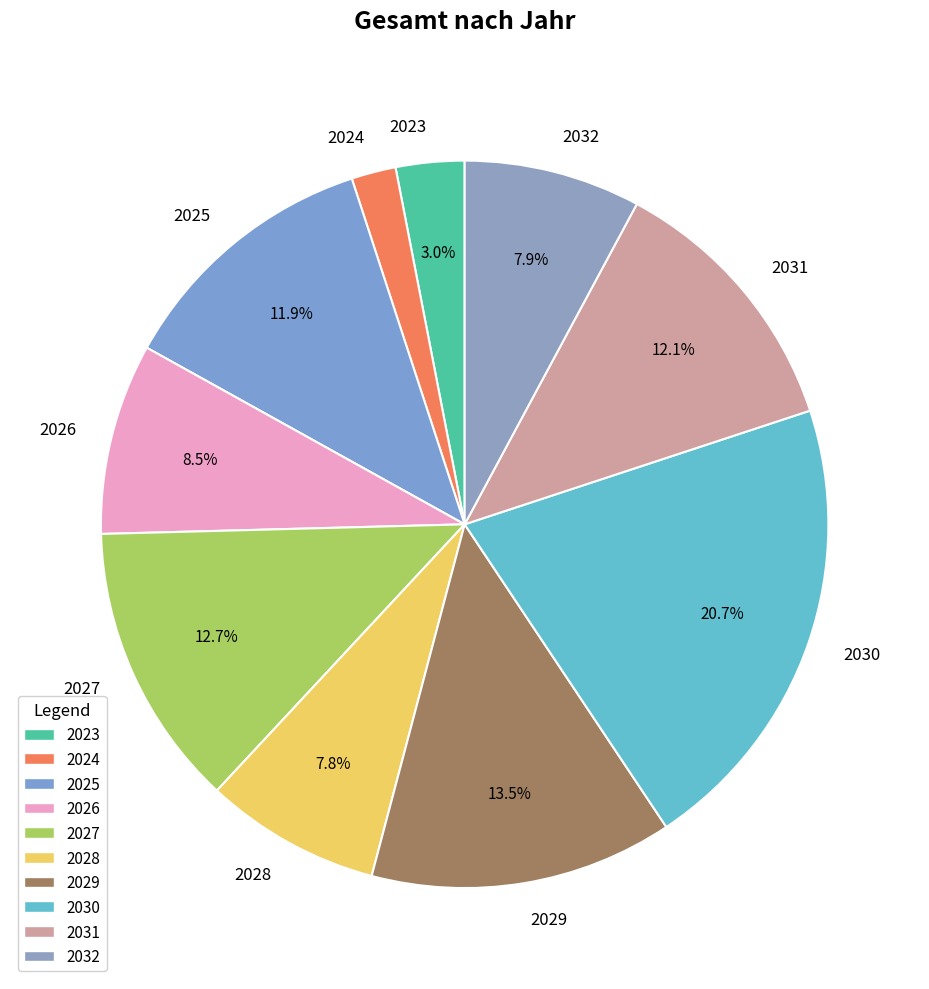

How many slices are in this pie chart?

10